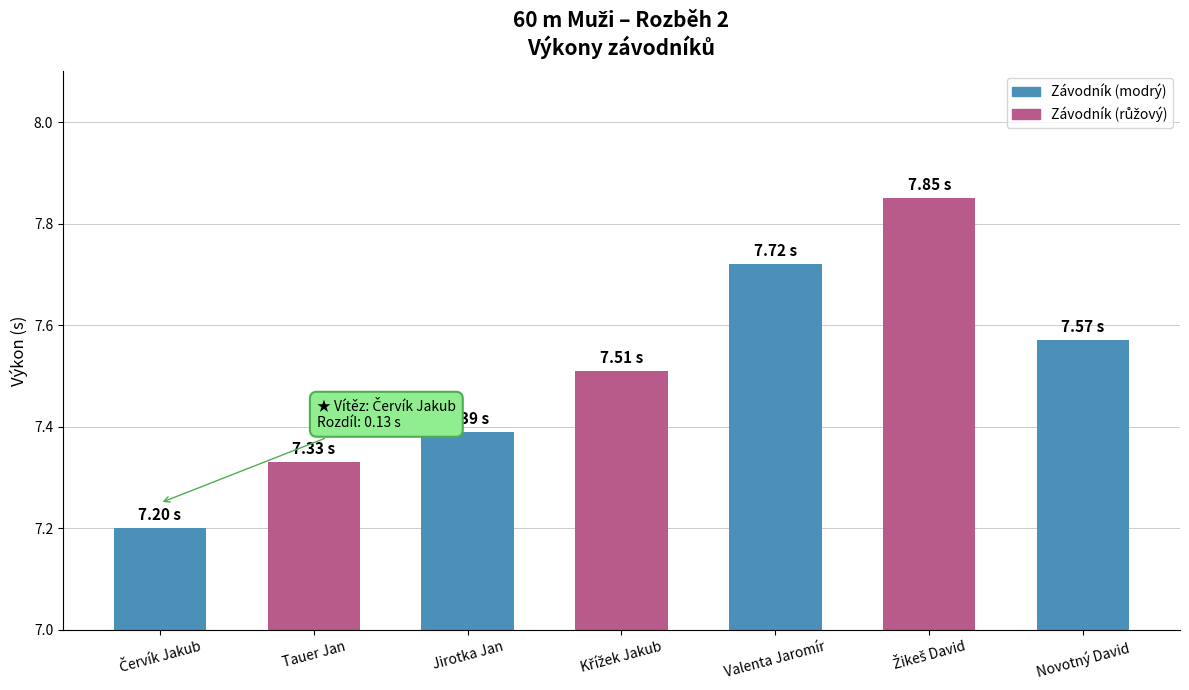

What is the label of the 1st bar from the right?

Novotný David